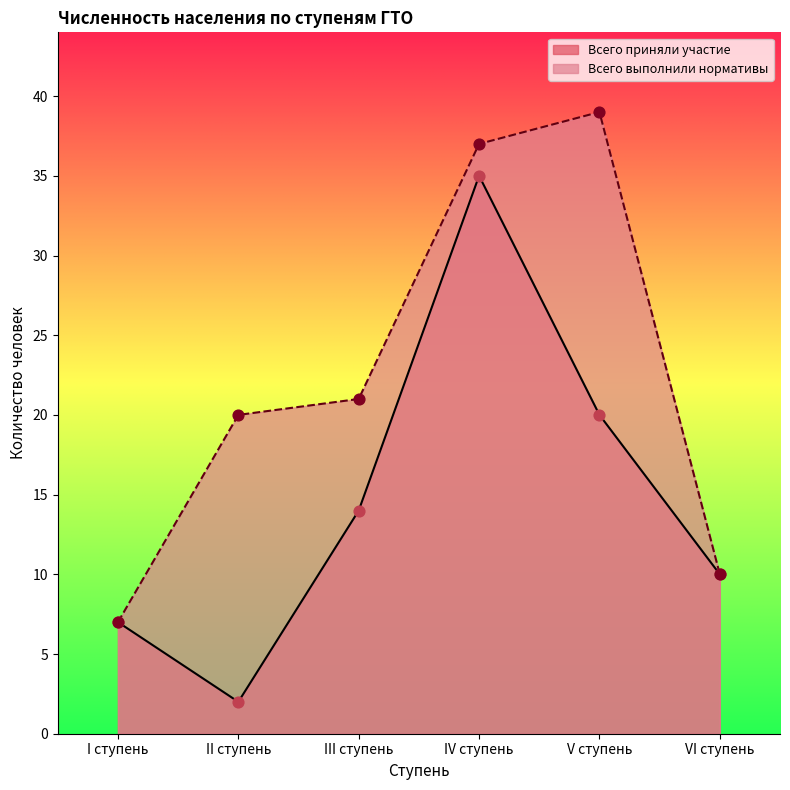

What are all the series names shown in the legend?

Всего приняли участие, Всего выполнили нормативы